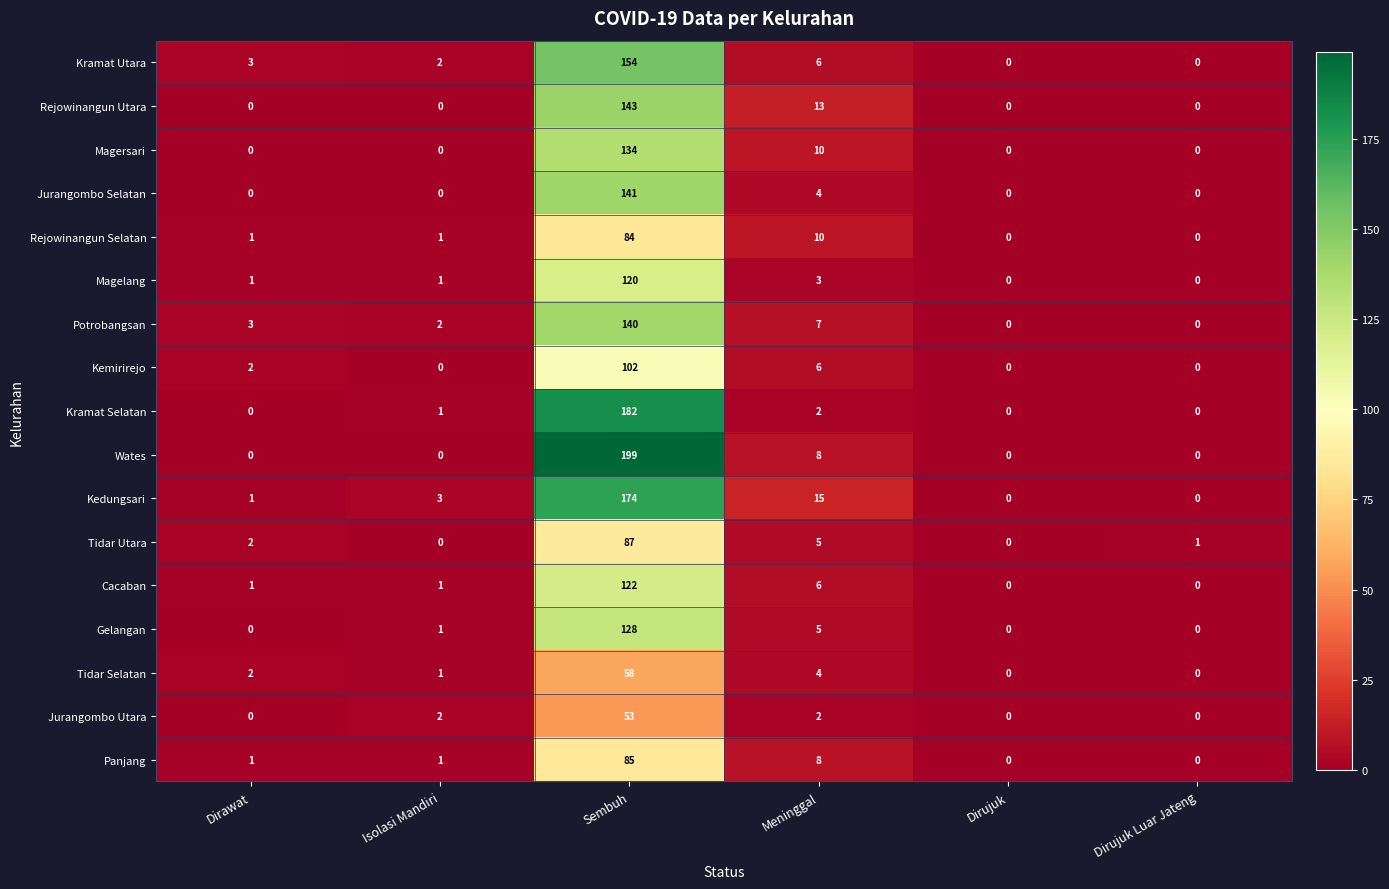

Is it true that Jurangombo Selatan equals 0 at Dirujuk?

True